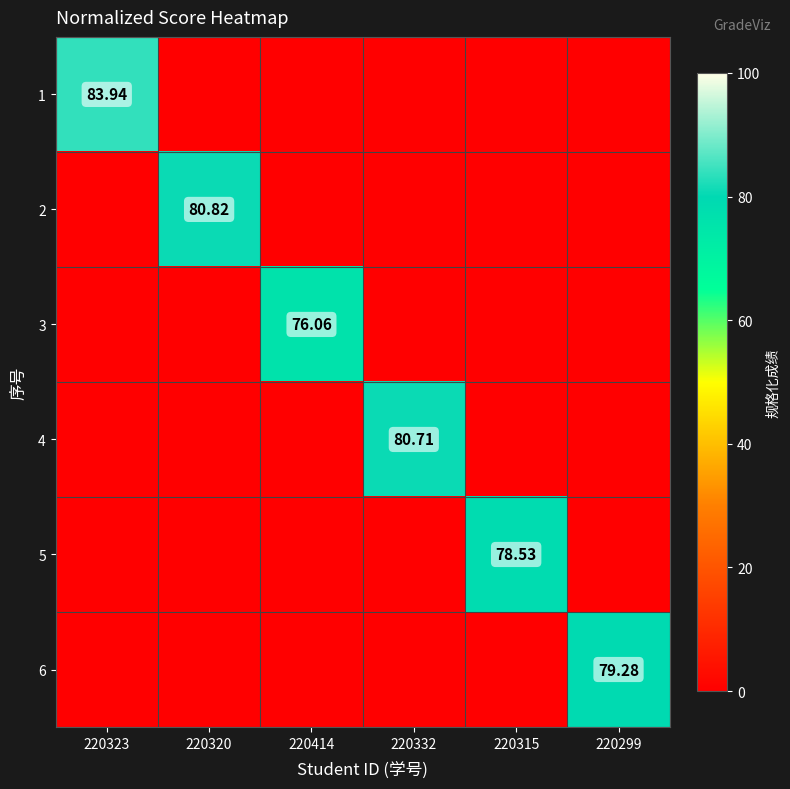

Which category has the highest value in the 3 series?

220414